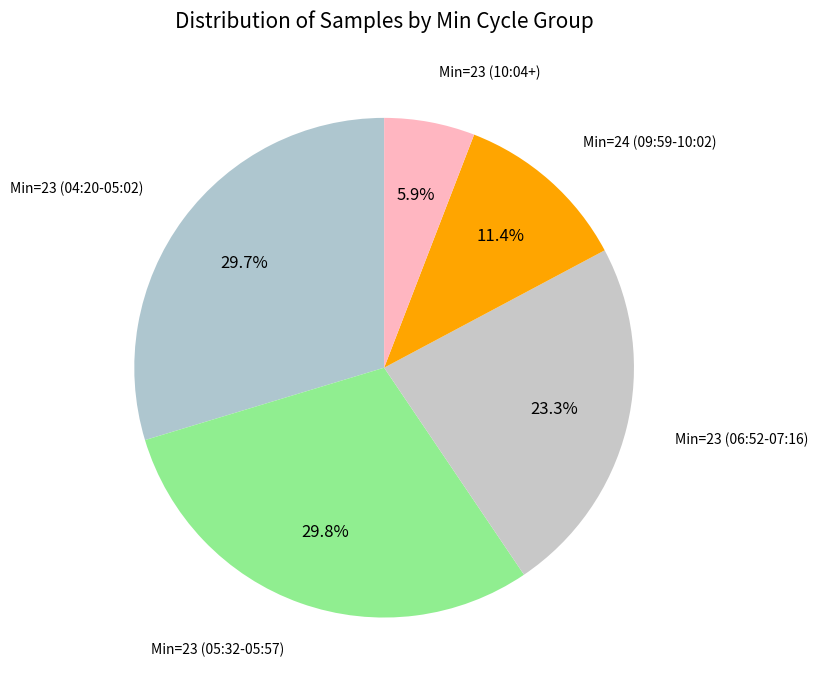

Which category has the smallest portion of the pie?

Min=23 (10:04+)